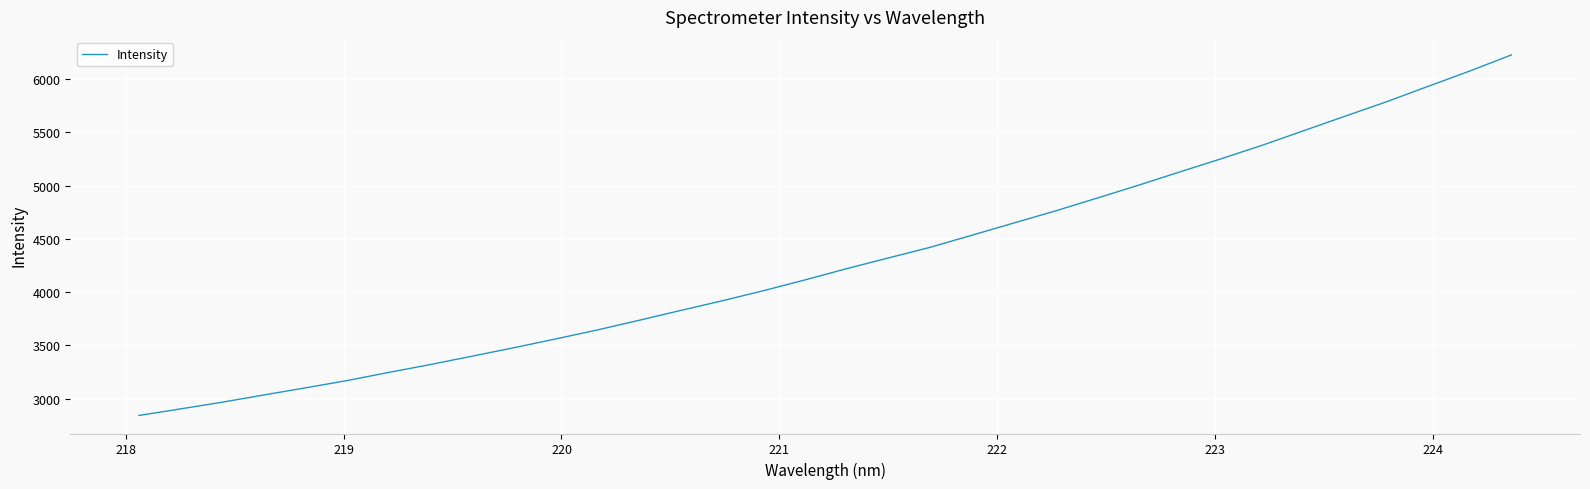

True or false: there are more than 1 points higher than both neighbors.

False